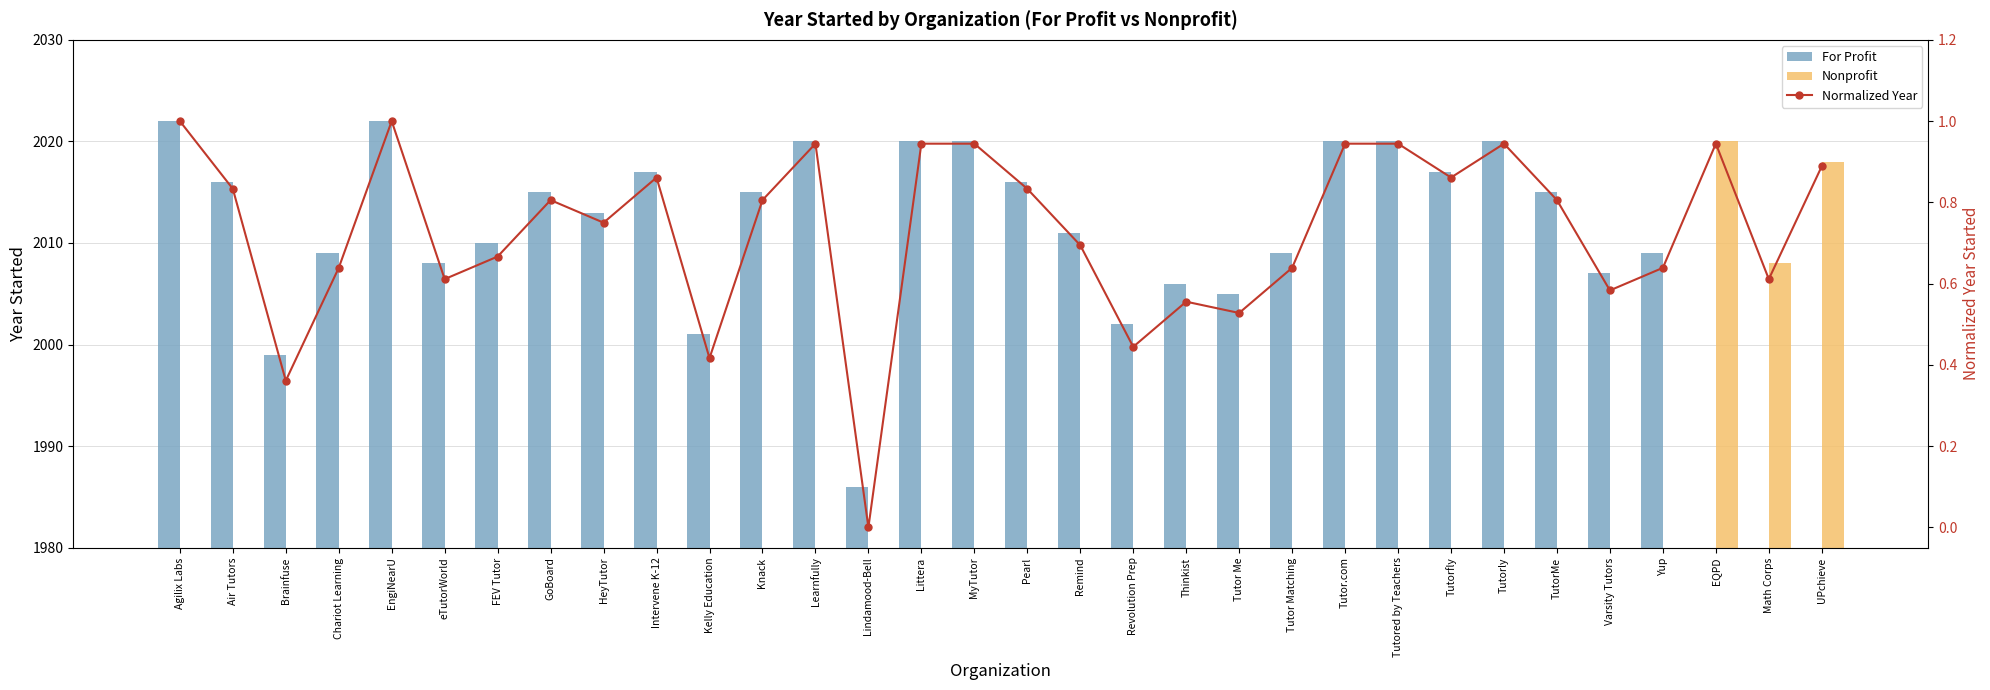

Are the bars grouped side by side (vs. stacked)?

Yes